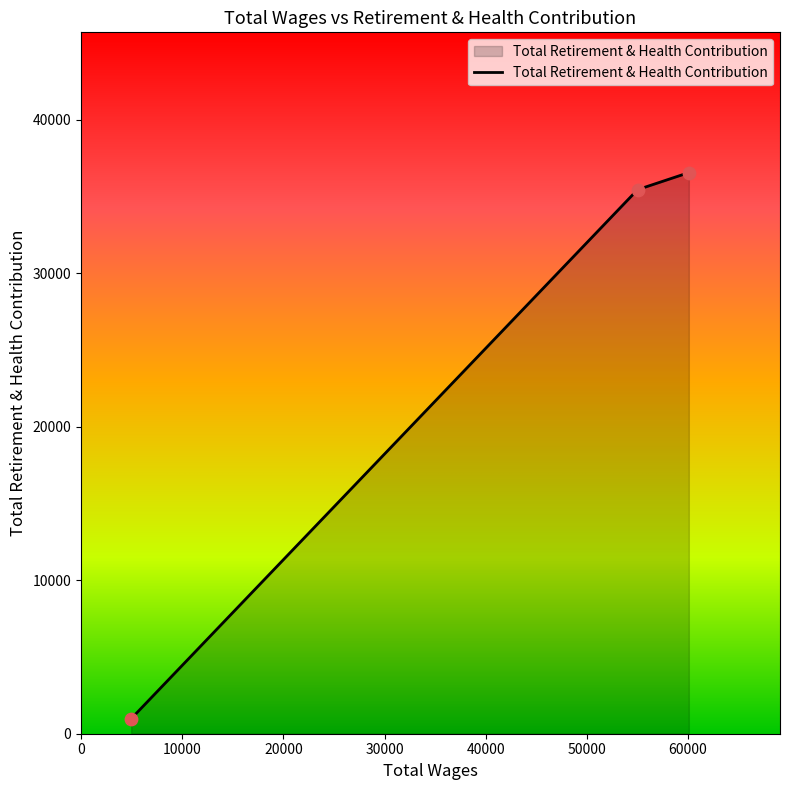

What is the difference between the maximum and second lowest values?

1111